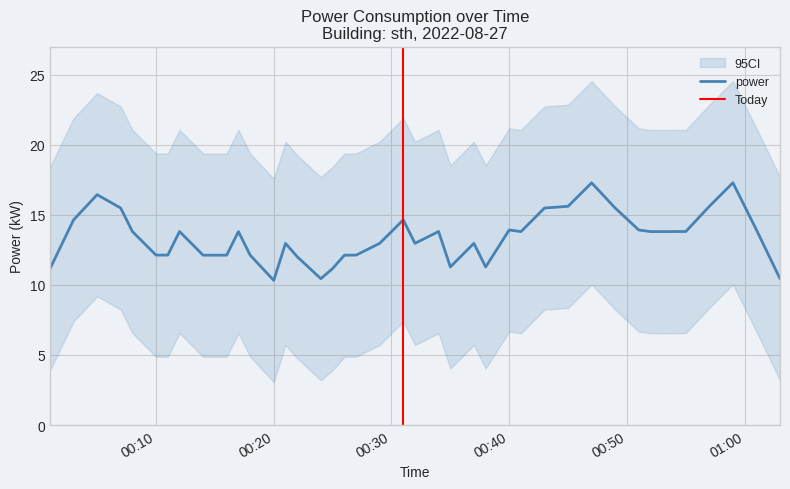

Is it true that power equals 13.9 at 00:40?

True